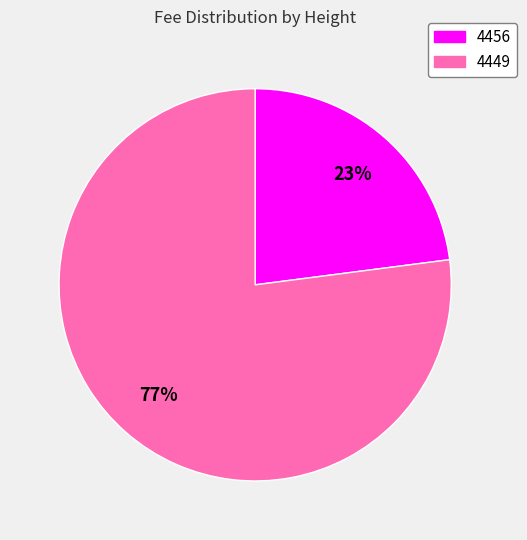

Rank the categories by value from highest to lowest.

4449, 4456